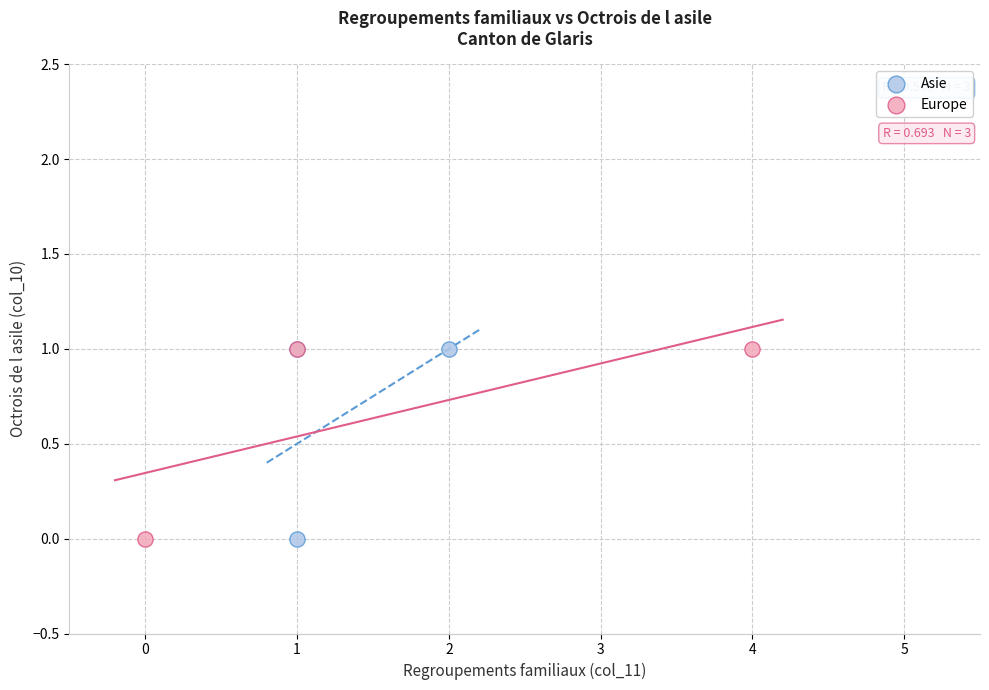

What are all the series names shown in the legend?

Asie, Europe